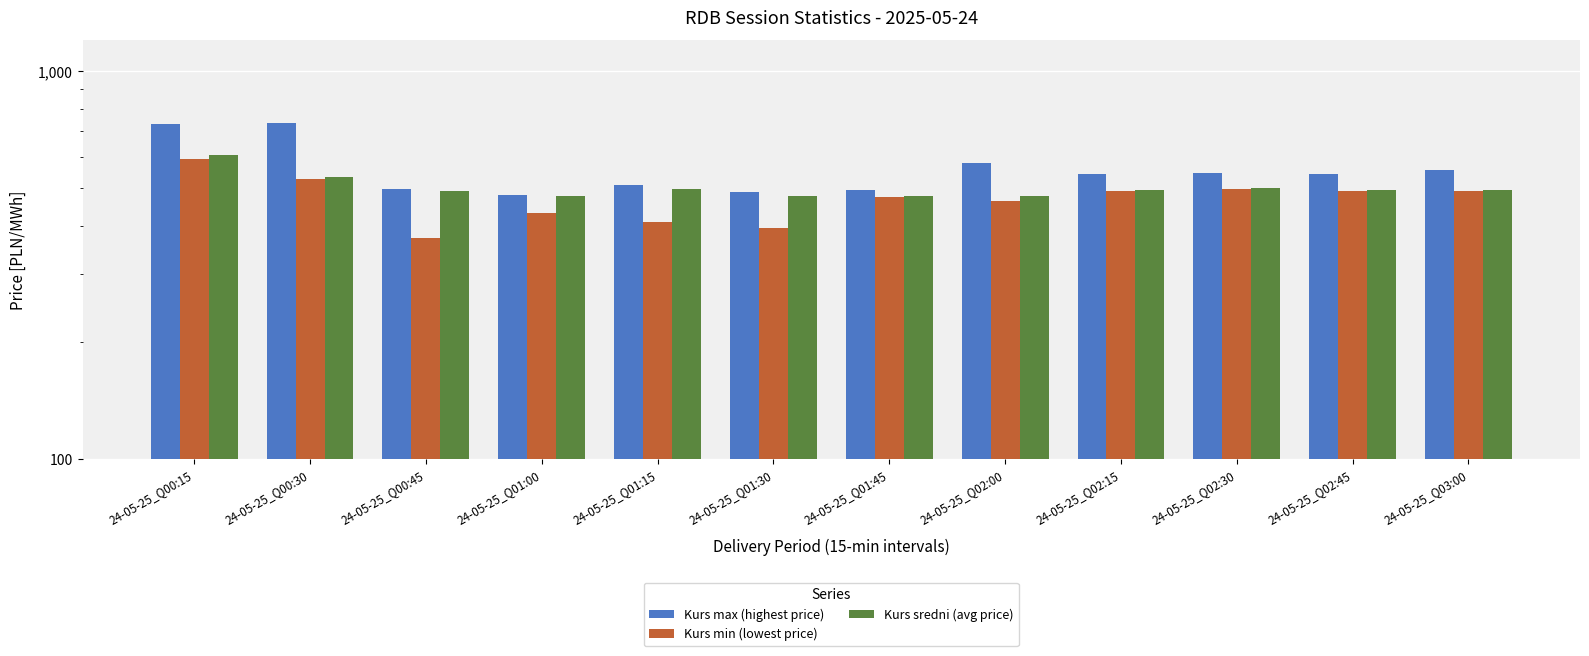

What is the average value of the Kurs sredni (avg price) series?

501.6